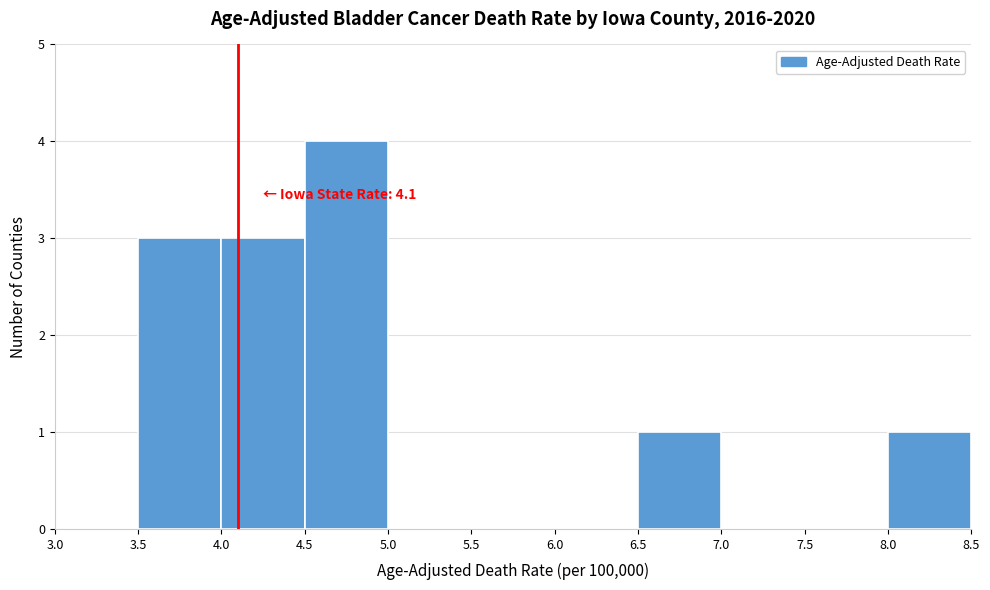

Over which range of the x-axis is the bar tallest?

4.5 to 5.0